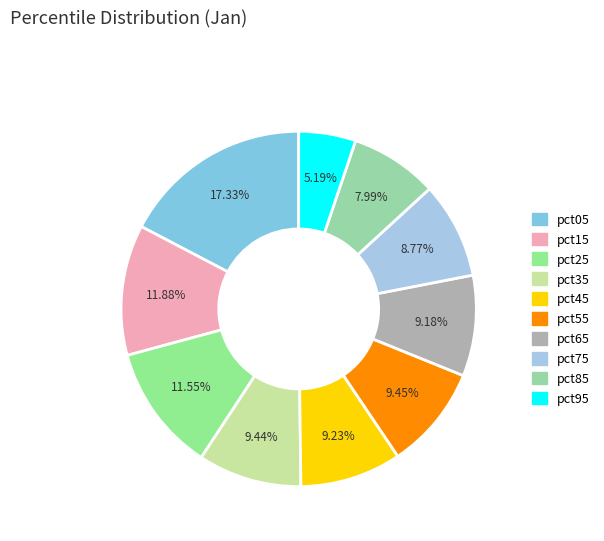

Approximately how many times larger is the value at pct45 compared to pct55?

1.0